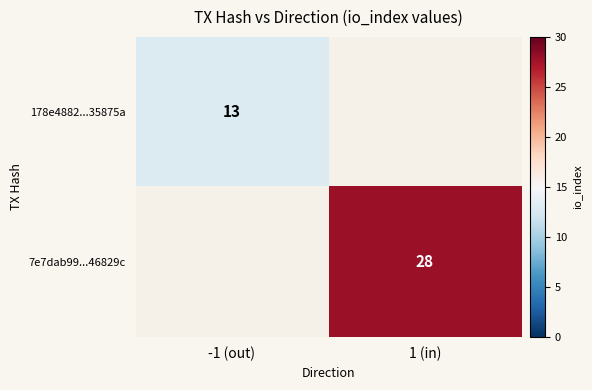

At how many categories does at least one series exceed 14?

1